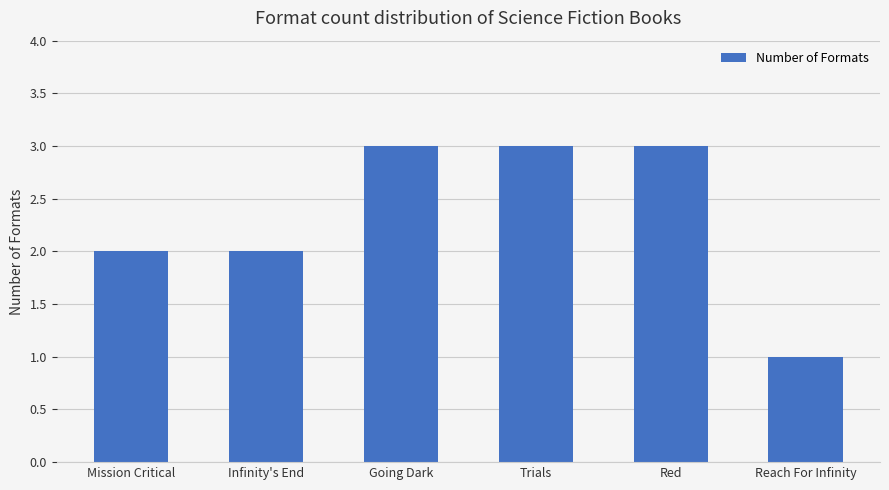

What is the sum of all values?

14